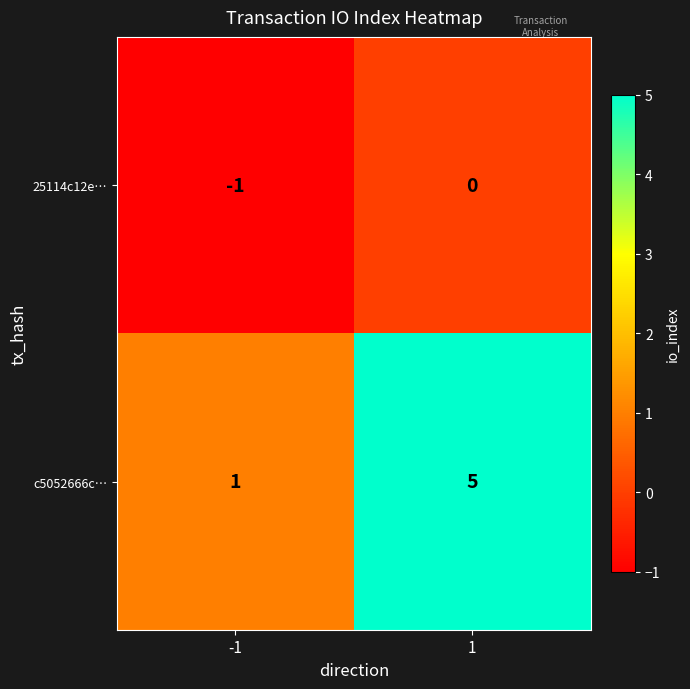

What is the maximum value shown in the chart?

5